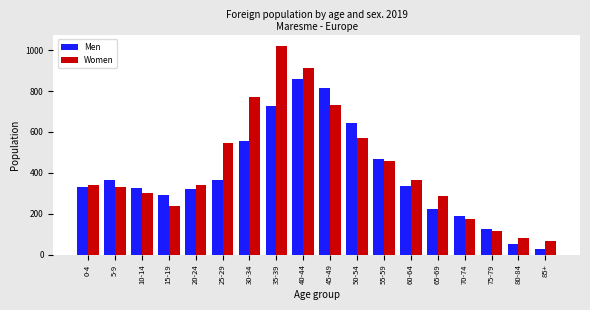

Rank the series by their maximum value, from lowest to highest.

Men, Women